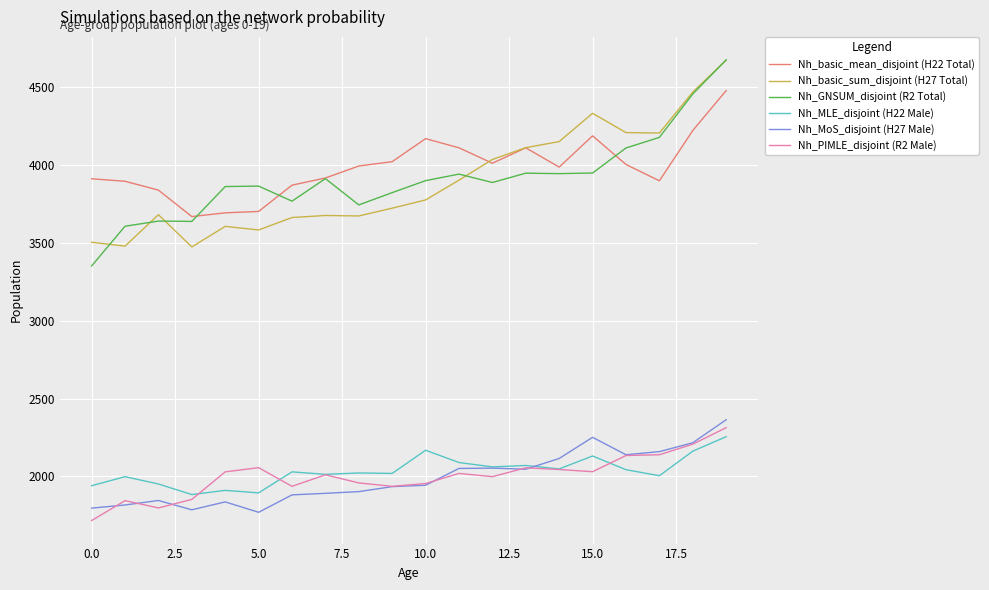

What is the difference between the second highest and second lowest values in the Nh_MLE_disjoint (H22 Male) series?

274